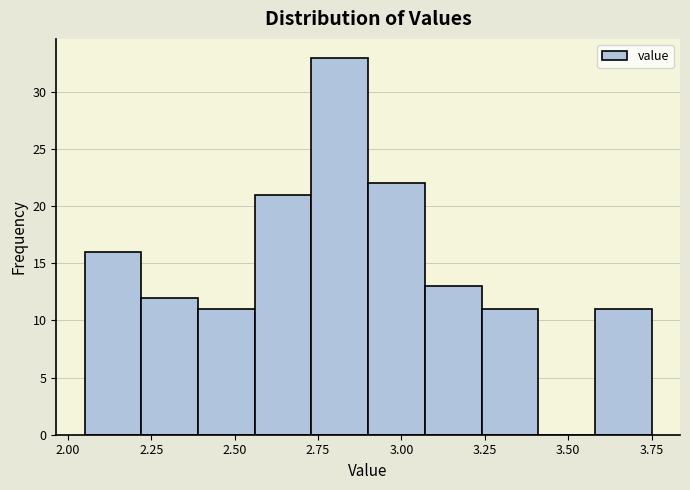

Around what value on the x-axis is the tallest bar? Give the approximate position of its centre, as read against the axis.

2.80